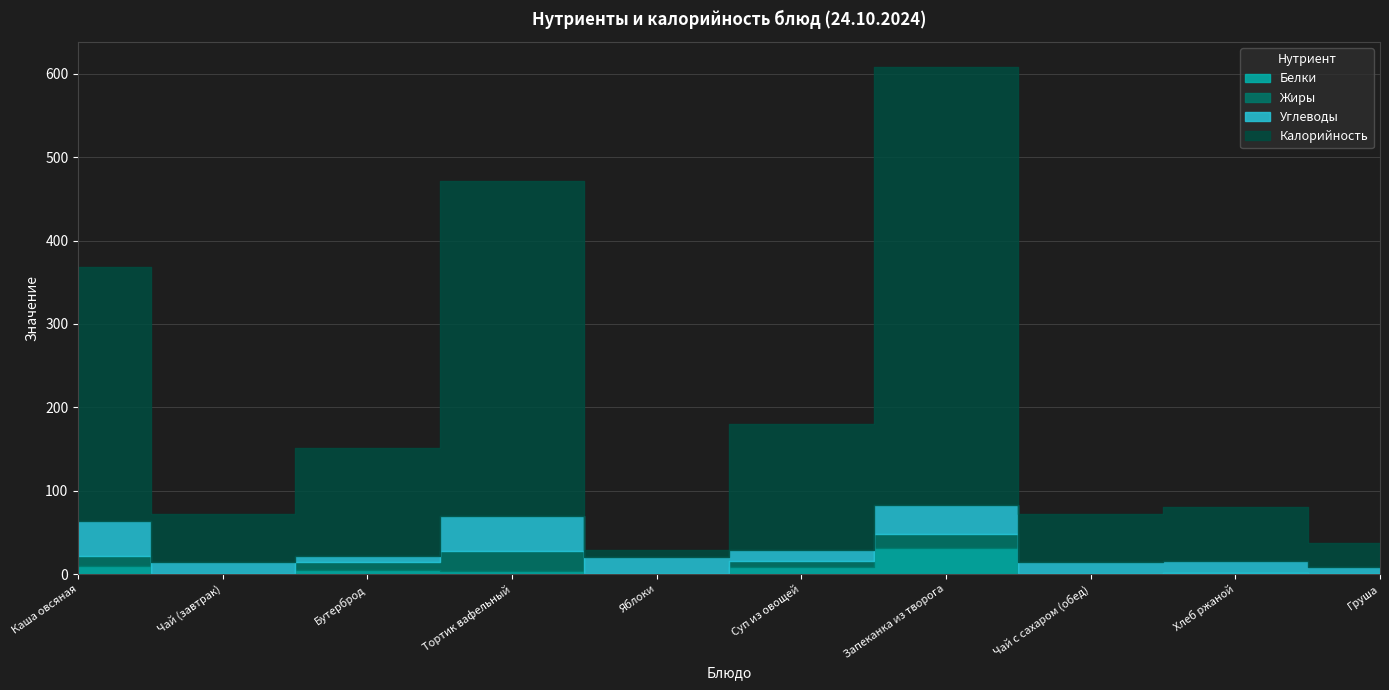

What is the label of the 4th point from the right?

Запеканка из творога